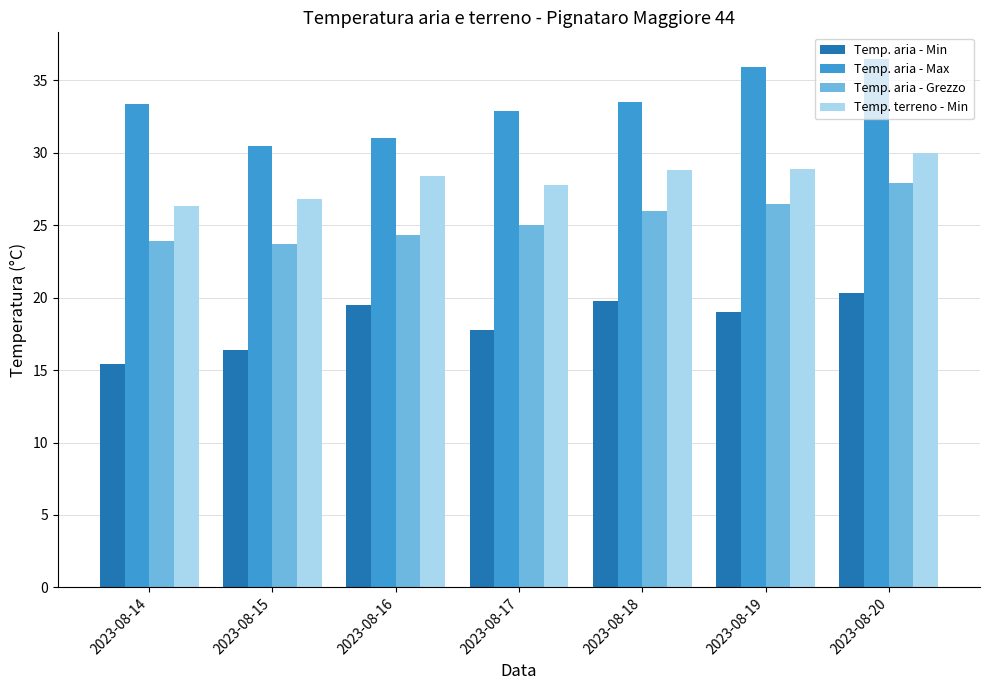

Between 2023-08-15 and 2023-08-16, which series saw the biggest shift?

Temp. aria - Min